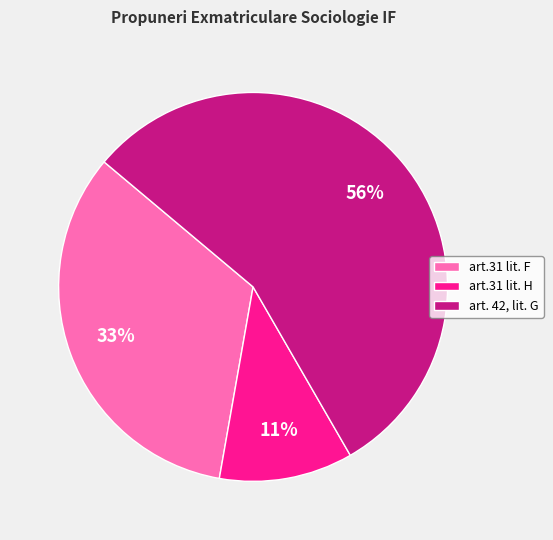

What is the smallest slice in the pie chart?

art.31 lit. H